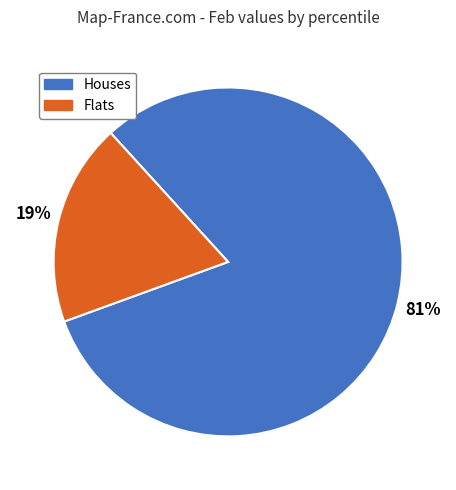

Does any single category account for the majority?

Yes